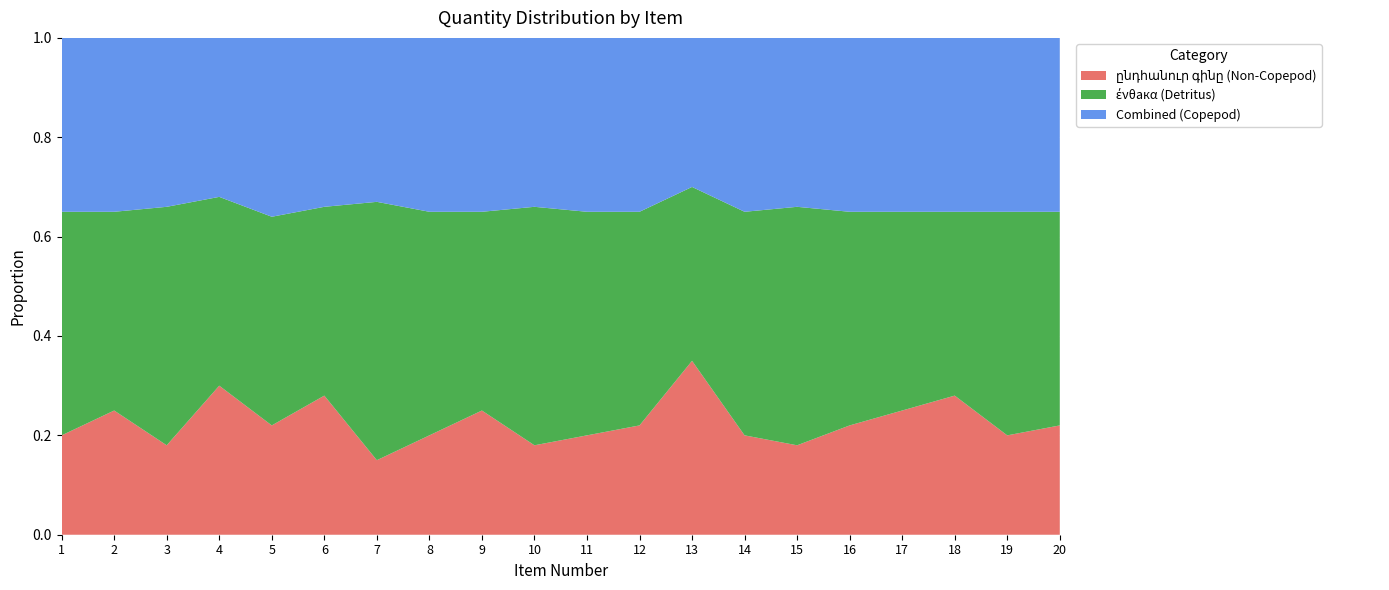

What is the total value across all series at 13?

1.0